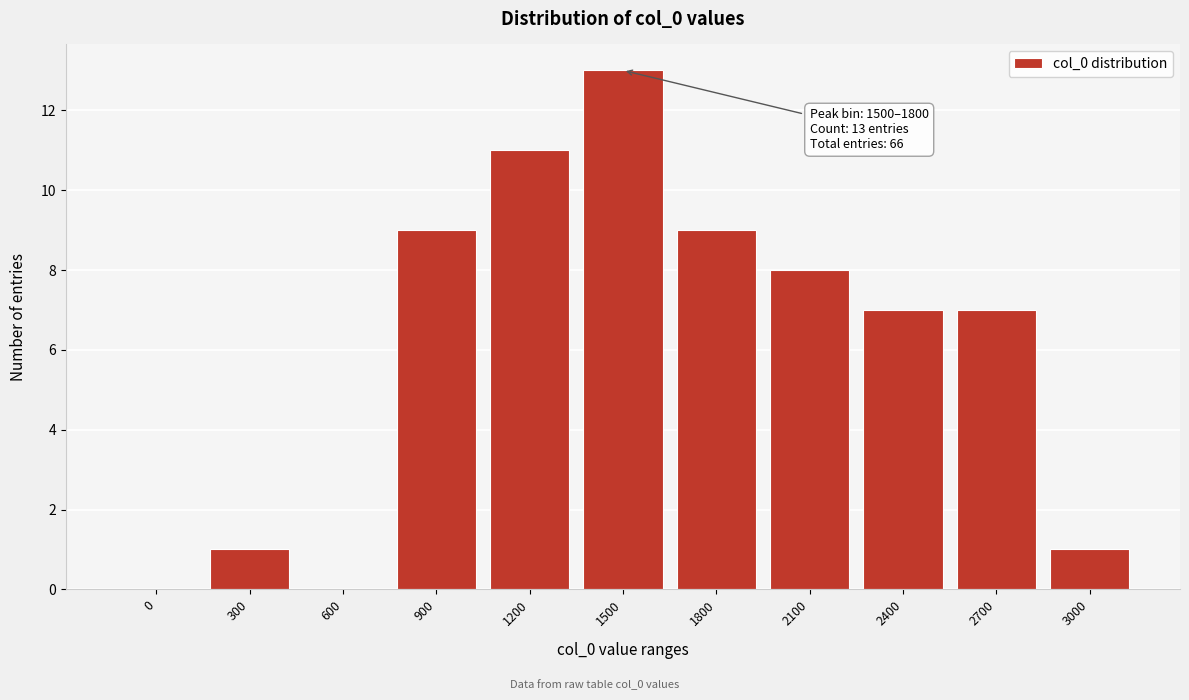

Reading right to left, transcribe all the data shown in this chart.

3000=1	2700=7	2400=7	2100=8	1800=9	1500=13	1200=11	900=9	600=0	300=1	0=0